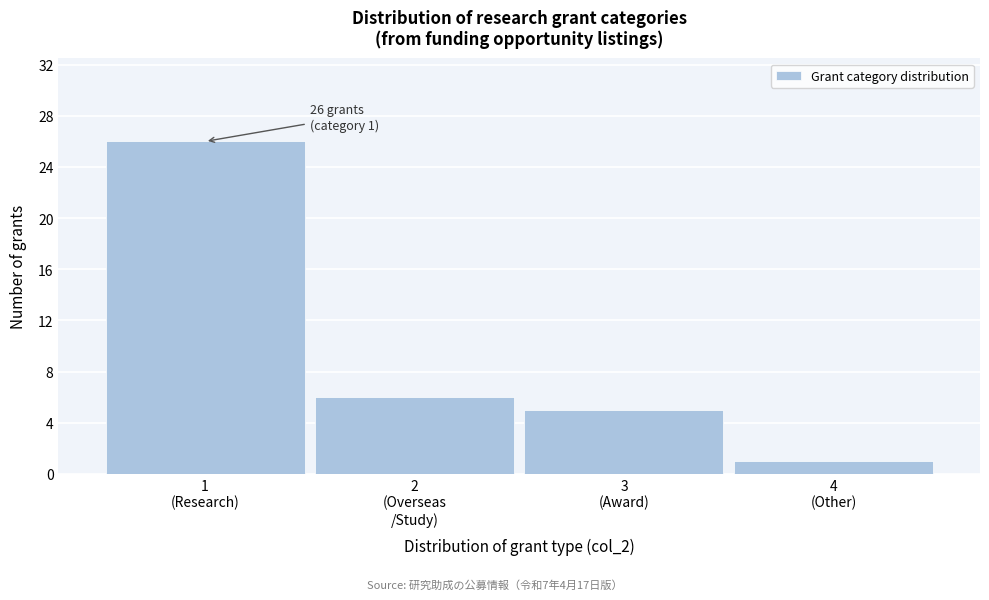

Reading right to left, list all the values displayed in this chart.

1	5	6	26